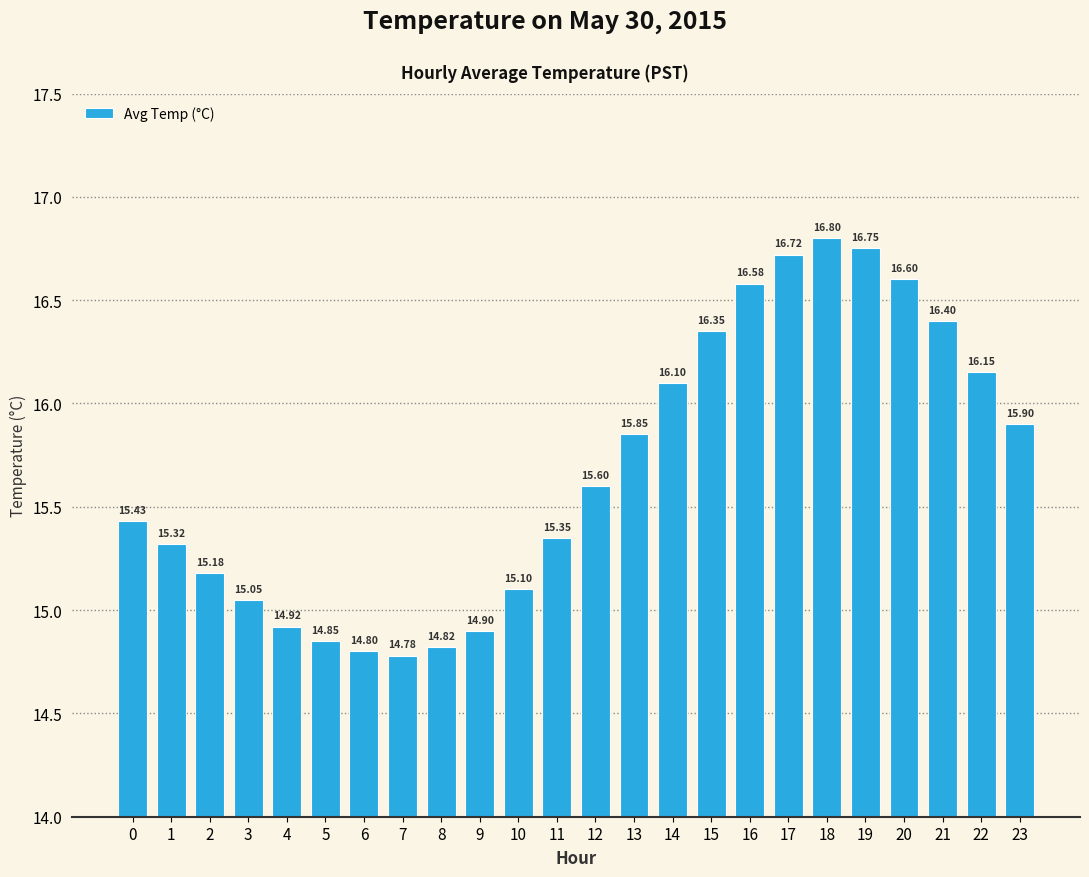

Which label corresponds to the largest value in the chart?

18